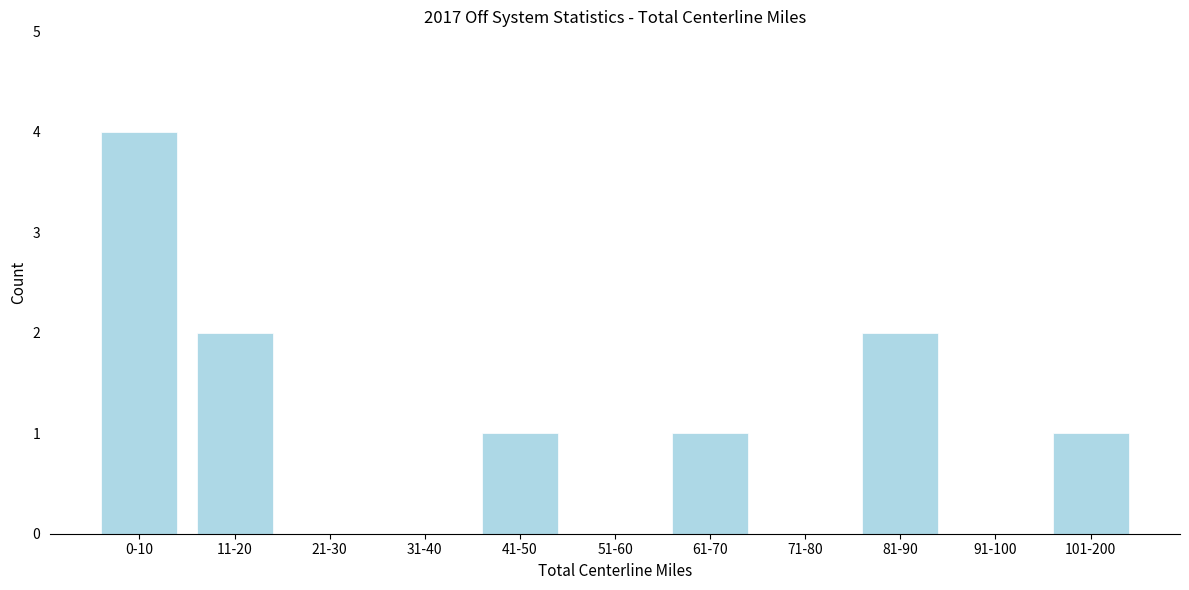

Reading left to right, what are all the values shown in this chart?

0-10=4	11-20=2	21-30=0	31-40=0	41-50=1	51-60=0	61-70=1	71-80=0	81-90=2	91-100=0	101-200=1